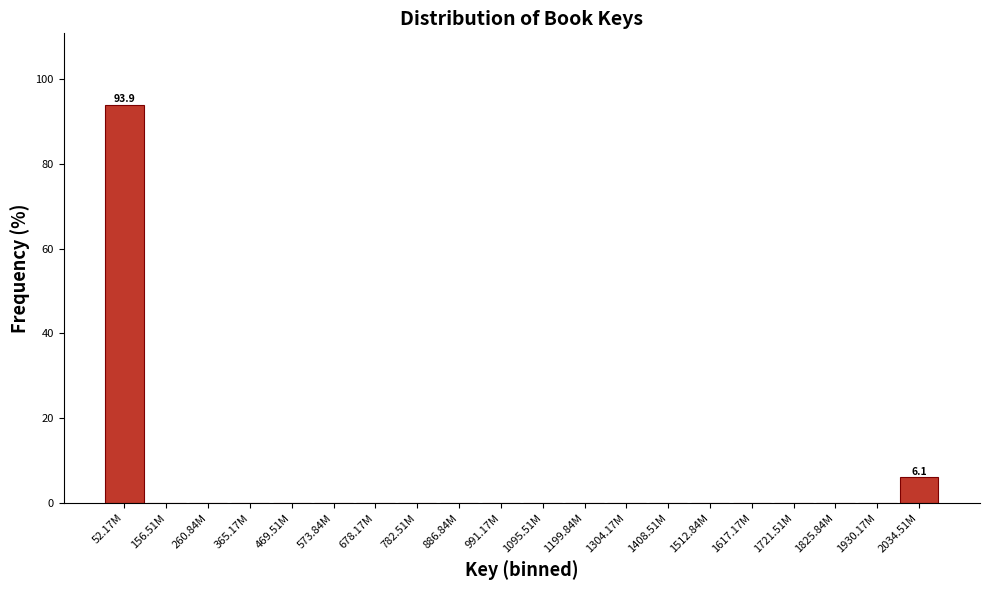

Reading left to right, extract all data points from this chart.

52.17M=93.9	156.51M=0.0	260.84M=0.0	365.17M=0.0	469.51M=0.0	573.84M=0.0	678.17M=0.0	782.51M=0.0	886.84M=0.0	991.17M=0.0	1095.51M=0.0	1199.84M=0.0	1304.17M=0.0	1408.51M=0.0	1512.84M=0.0	1617.17M=0.0	1721.51M=0.0	1825.84M=0.0	1930.17M=0.0	2034.51M=6.1